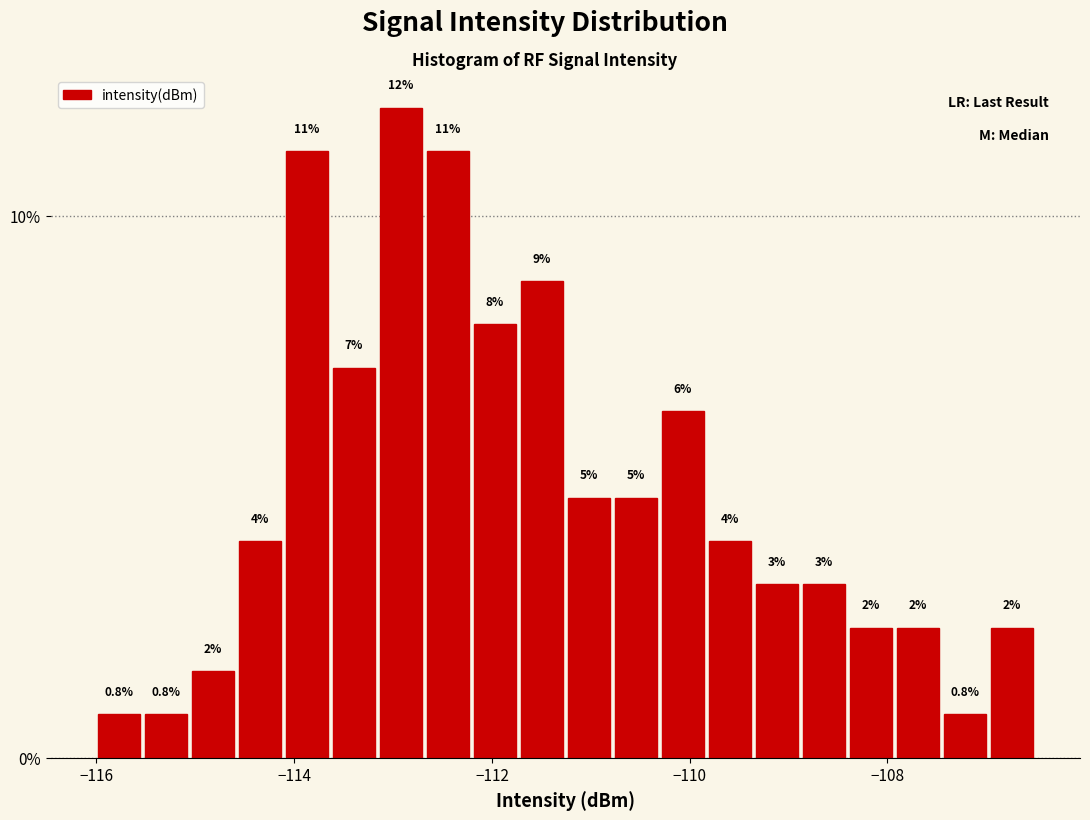

Read against the x-axis, roughly where is the centre of the tallest bar?

-113.0